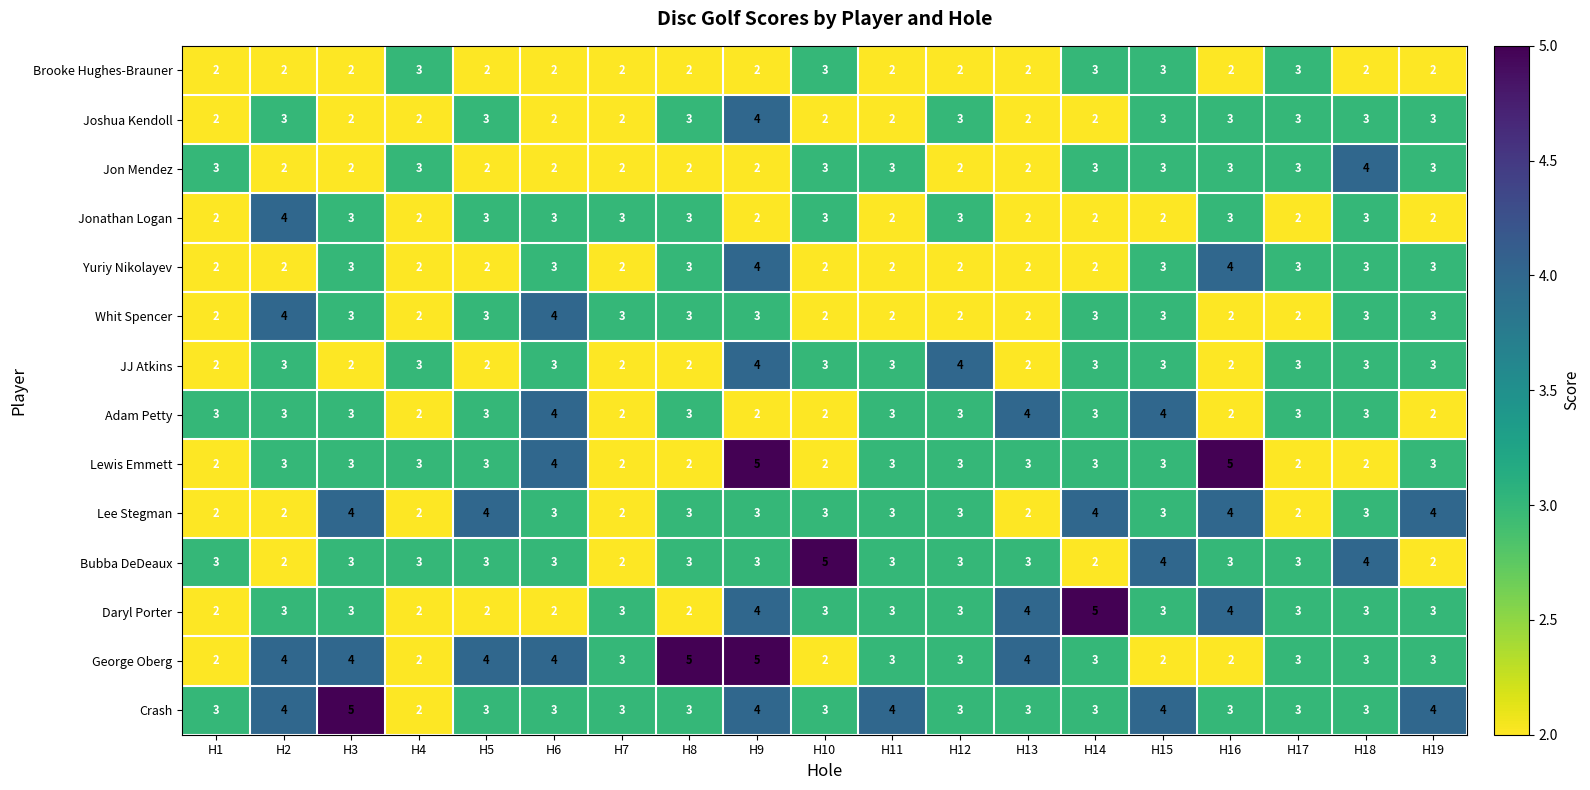

The value of JJ Atkins at H13 is 3. True or false?

False